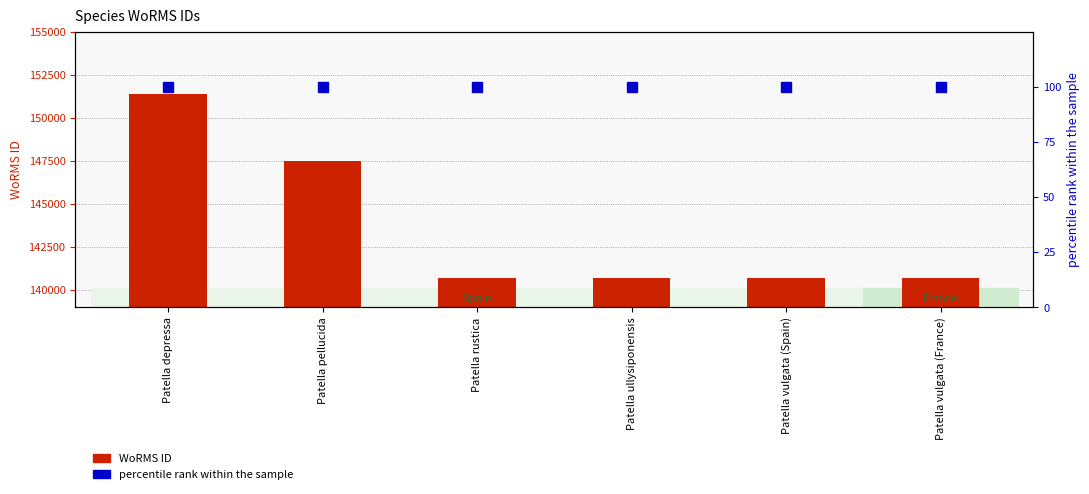

What is the value of the percentile rank within the sample bar at the 4th from the left?

100